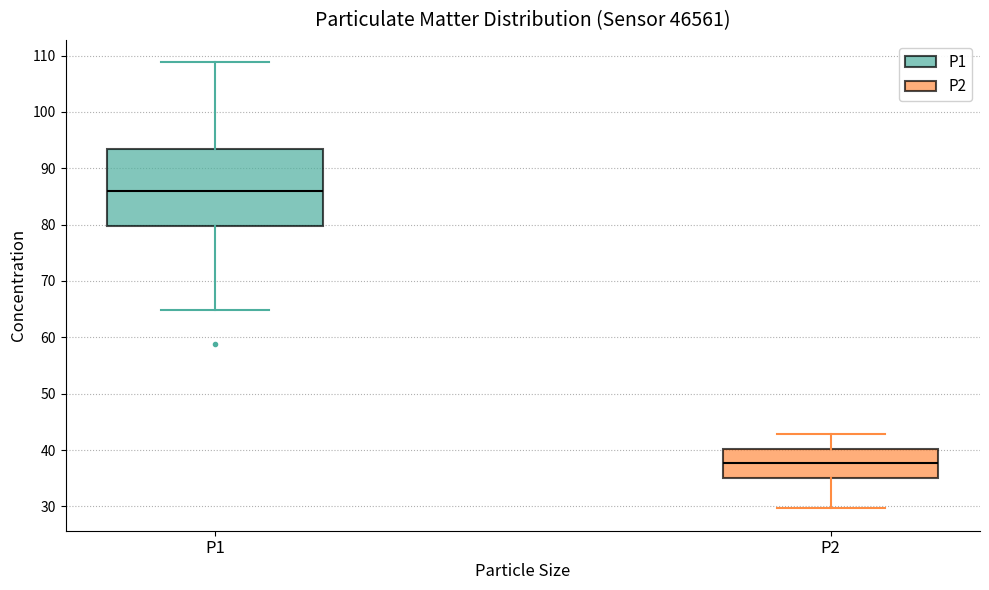

Which box is the tallest, from its lower edge to its upper edge?

P1